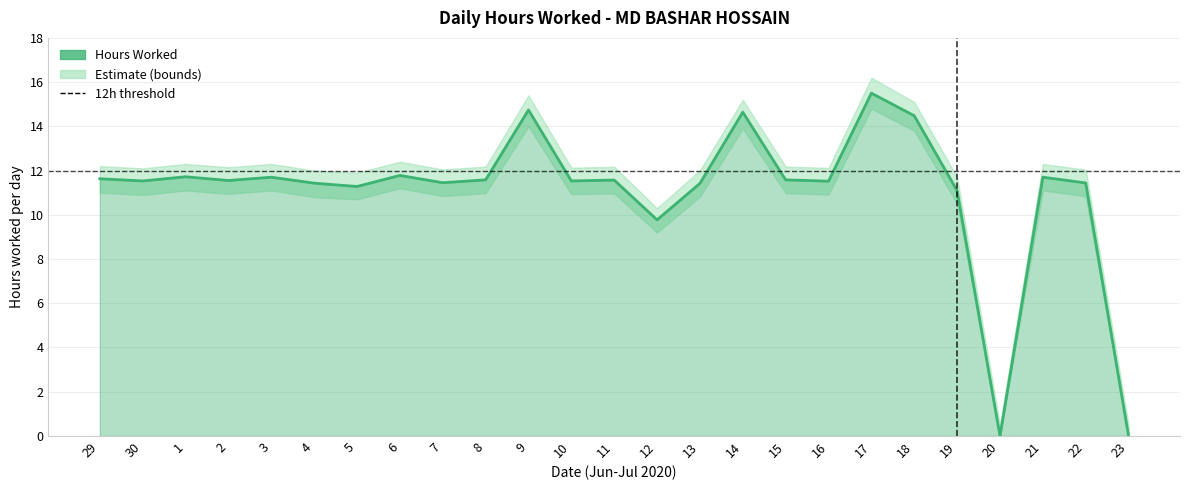

In Hours Worked, how many points are higher than both neighbors (excluding endpoints)?

8